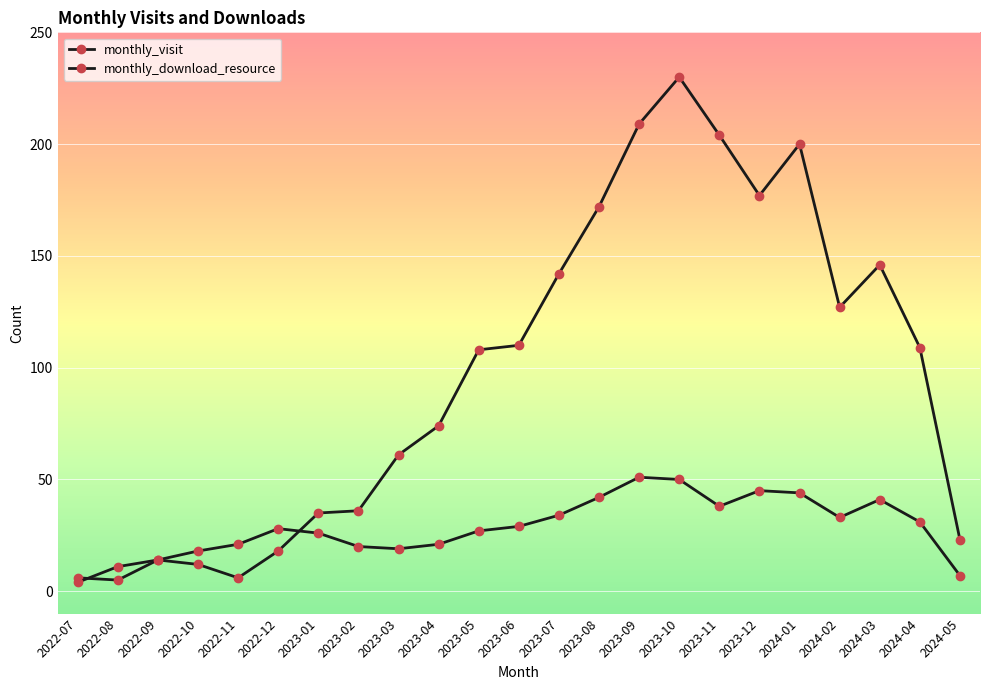

What is the highest value of the monthly_download_resource series?

230